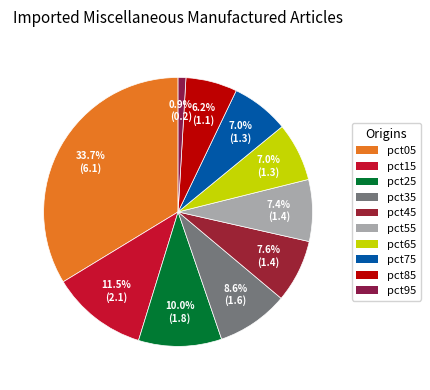

What is the change in value from pct15 to pct35?

-0.5